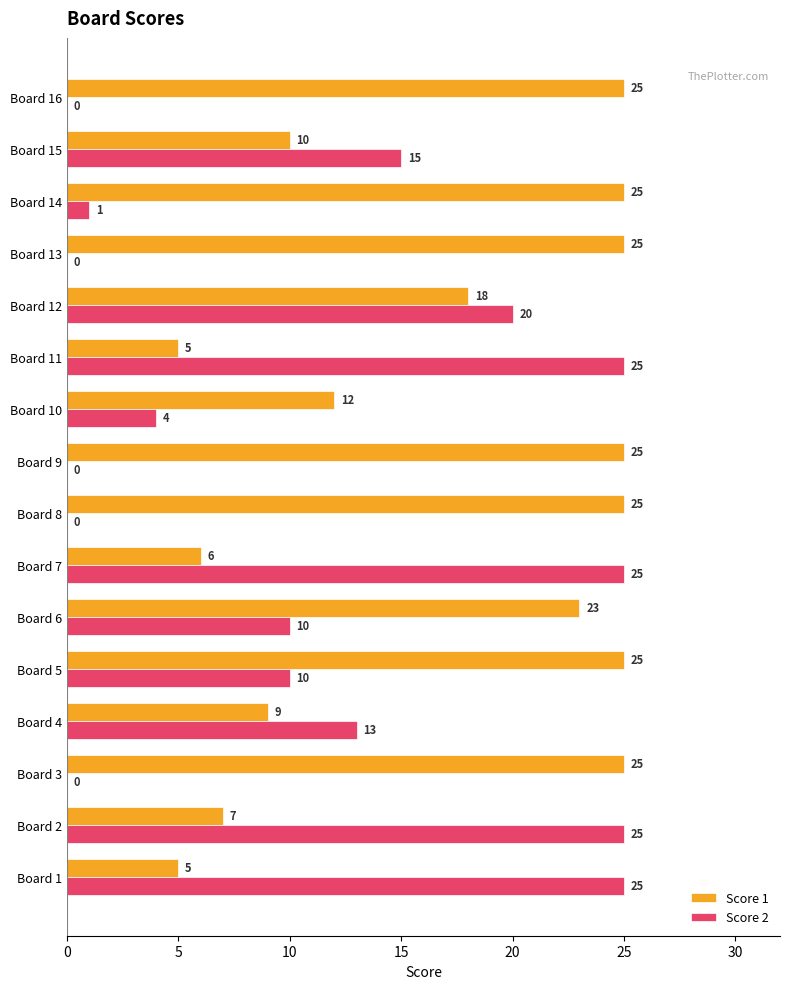

What are all the series names shown in the legend?

Score 1, Score 2